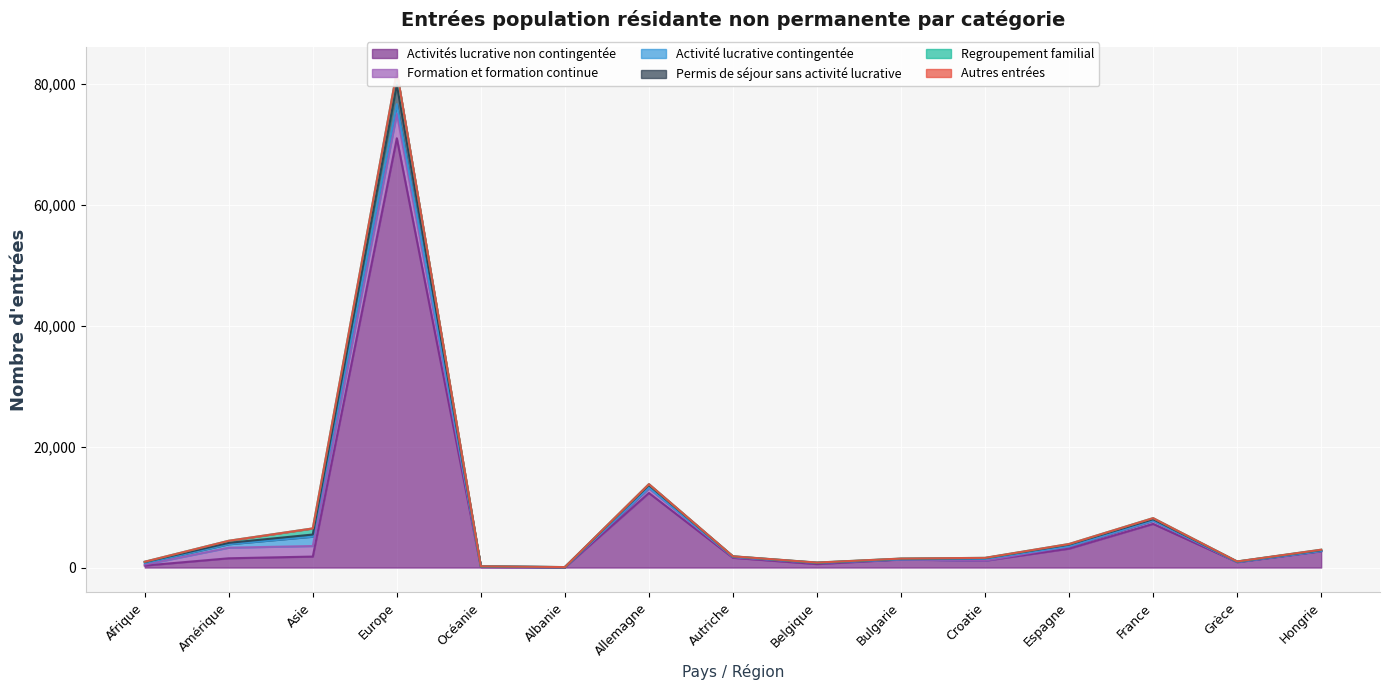

At which category is the sum across all series the highest?

Europe